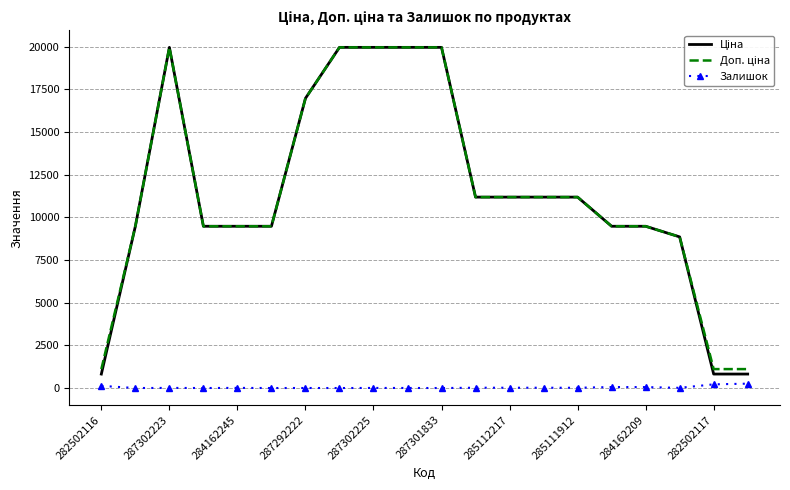

What is the maximum value shown in the chart?

19964.2